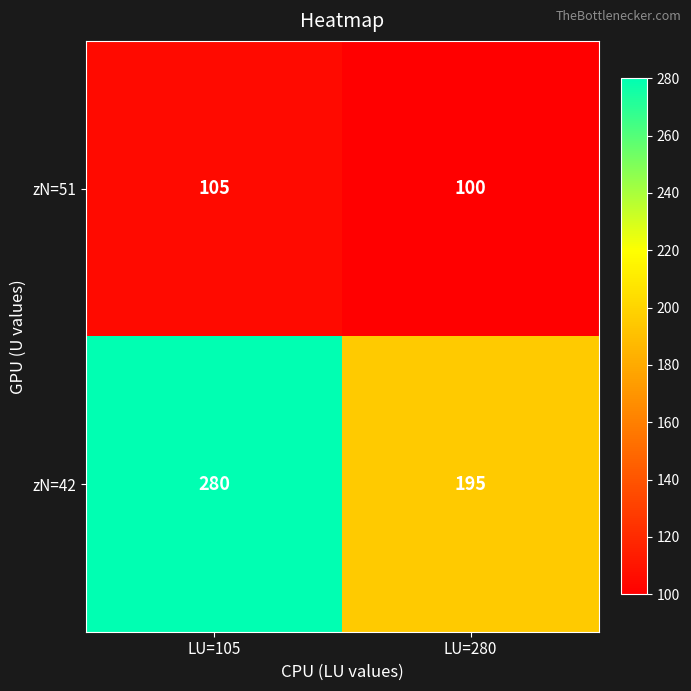

At LU=105, list the series in order from largest to smallest.

zN=42, zN=51